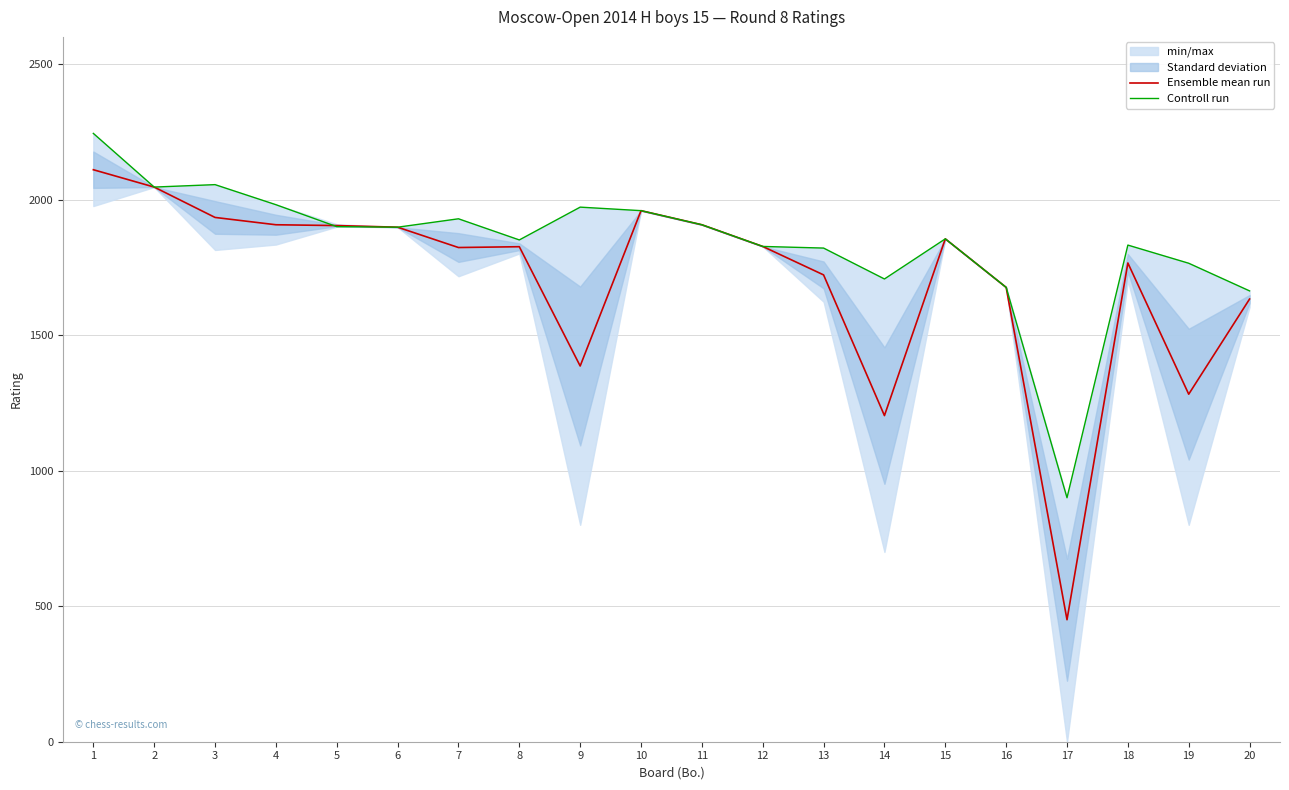

What is the maximum value shown in the chart?

2244